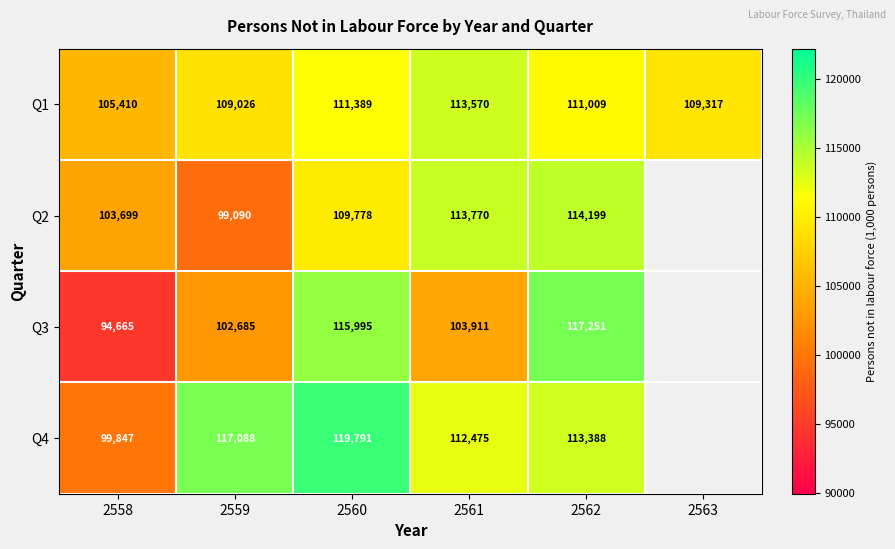

Is the value of Q3 at 2558 greater than the value of Q1 at 2563?

No